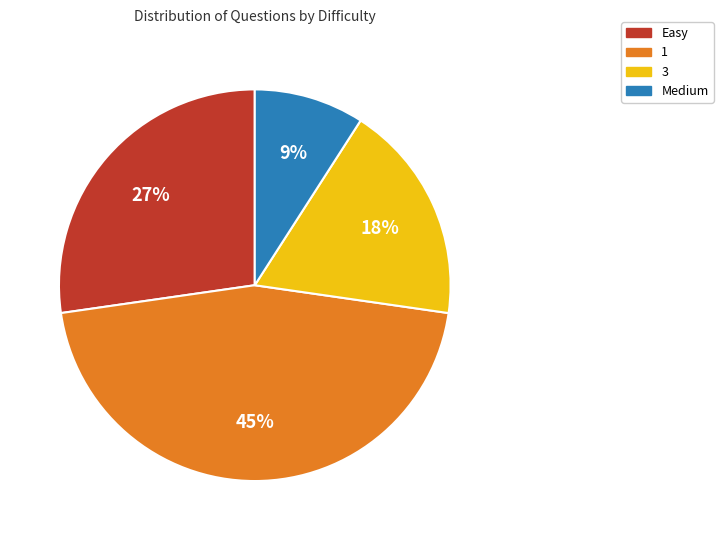

What is the largest slice in the pie chart?

1